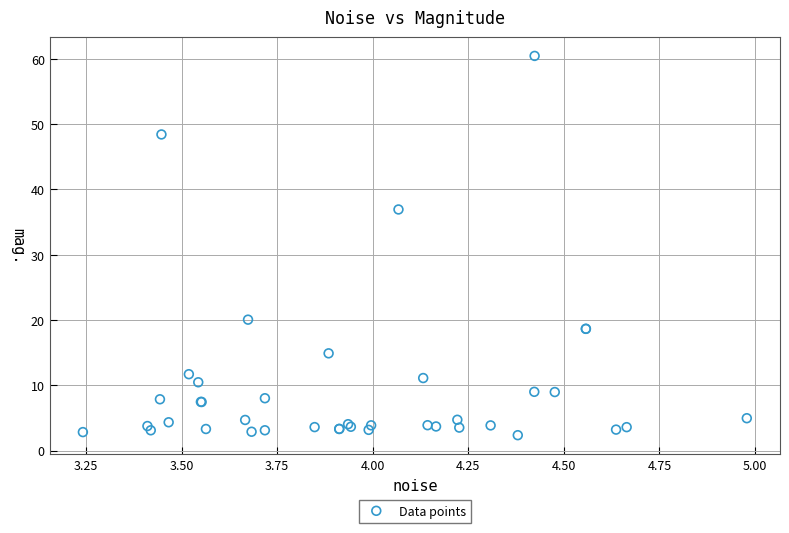

What Y value in the scatter plot is closest to 31?

36.9